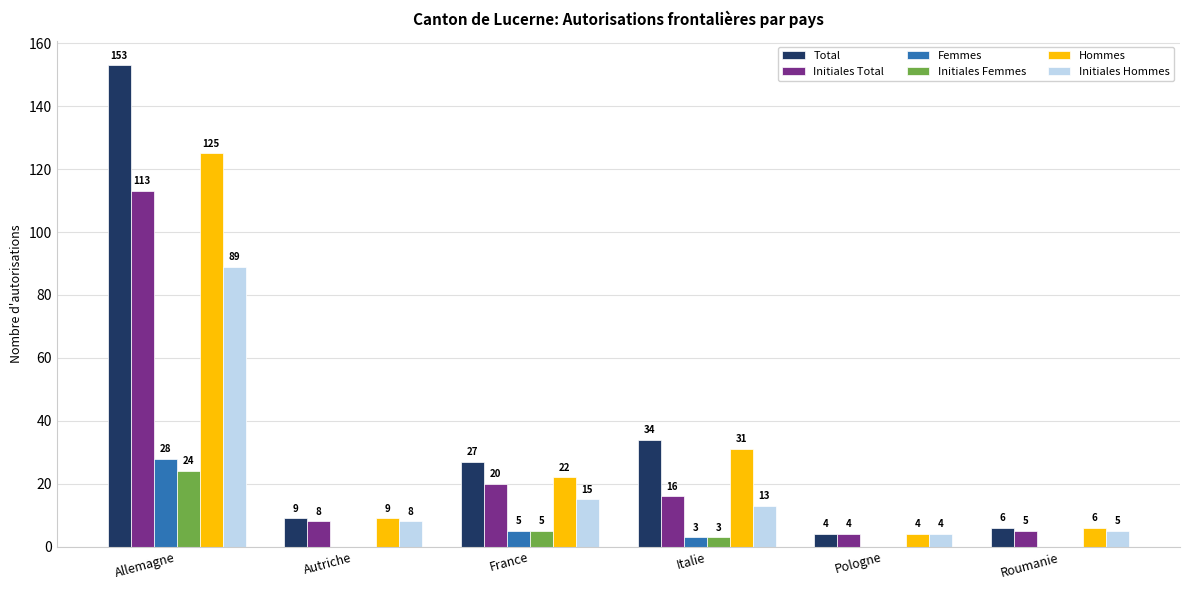

Which series has the largest total across all categories?

Total